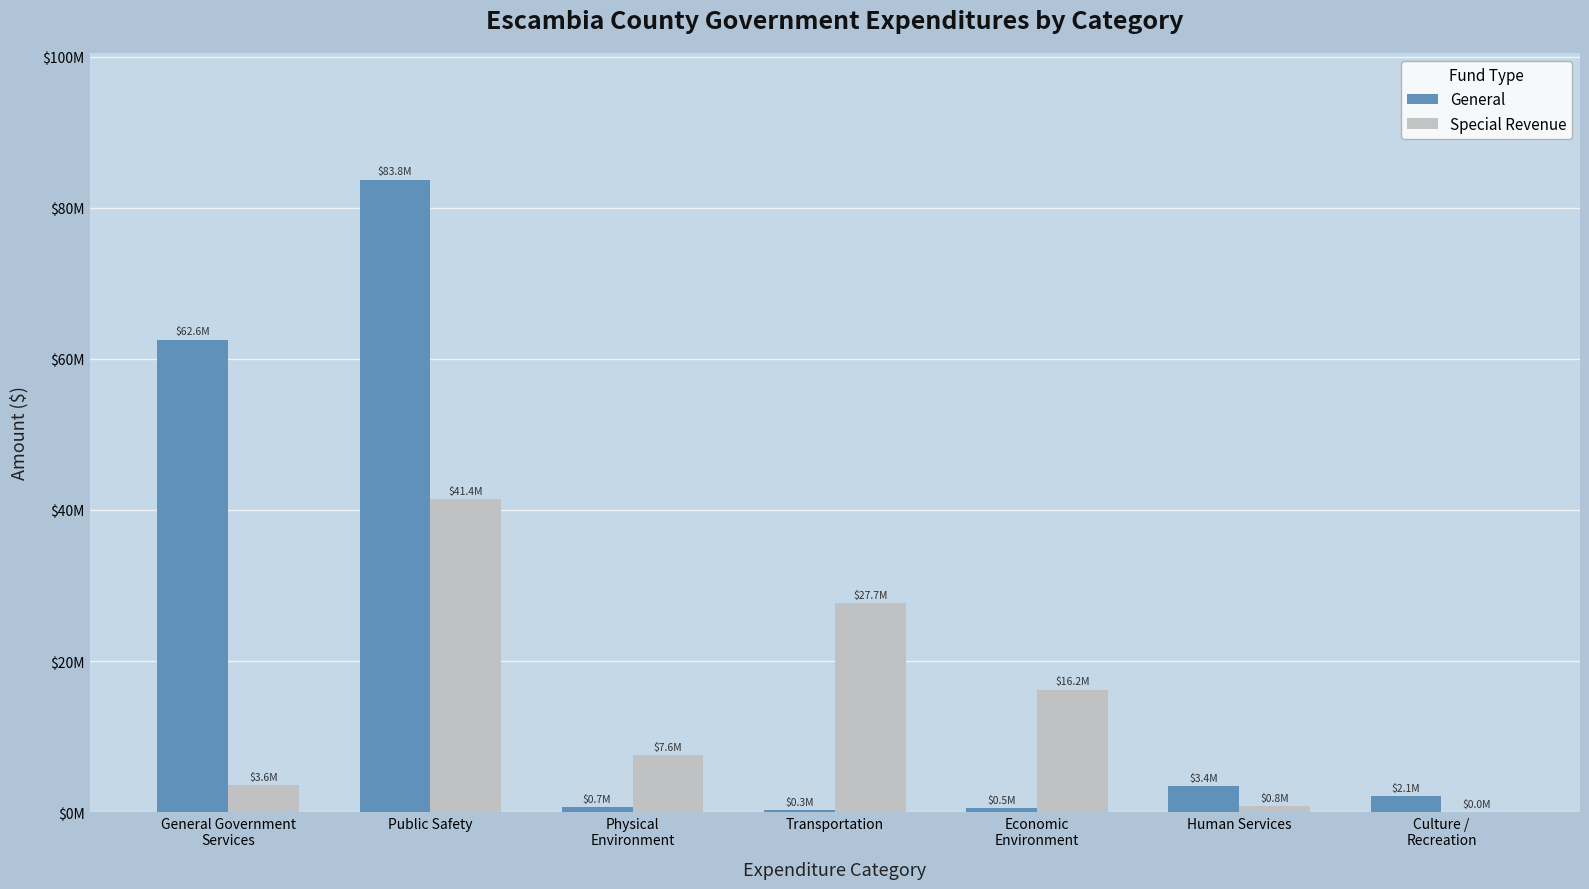

At how many categories does at least one series exceed 1718756?

7